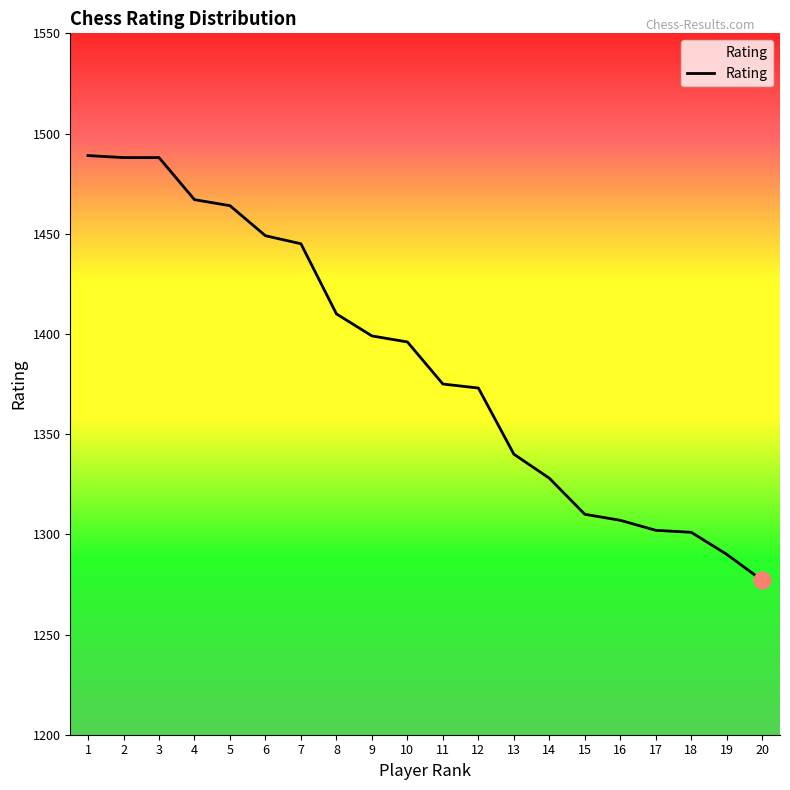

What is the difference between the maximum and minimum values?

212